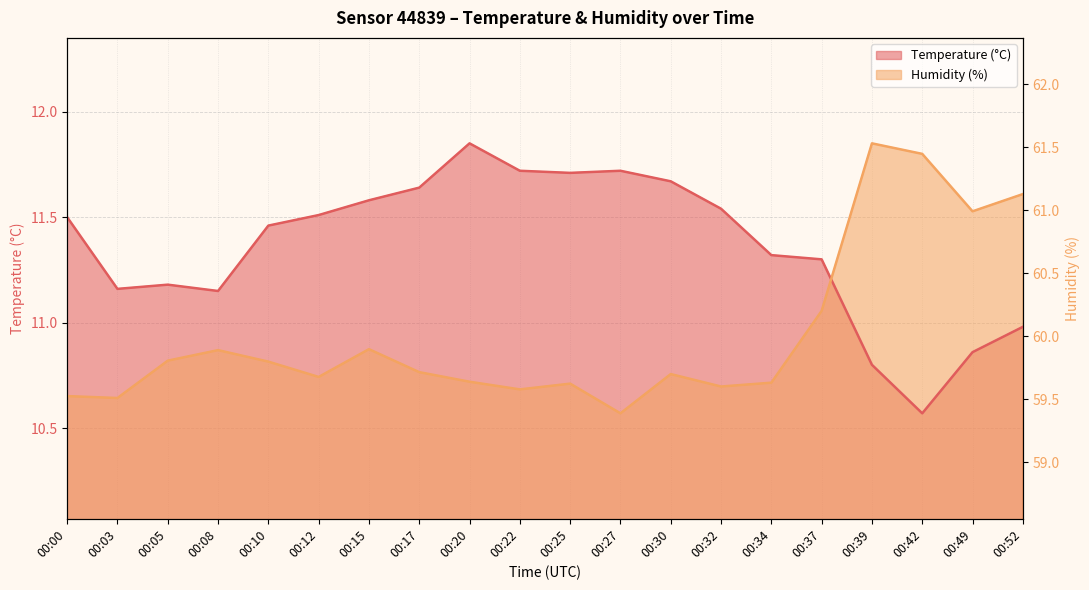

What is the maximum value for Temperature (°C)?

11.8